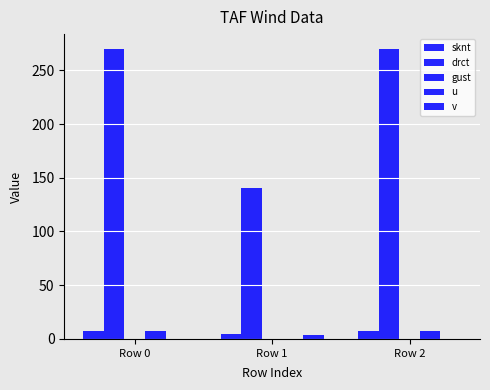

List the labels in order of v value, largest first.

Row 1, Row 0, Row 2